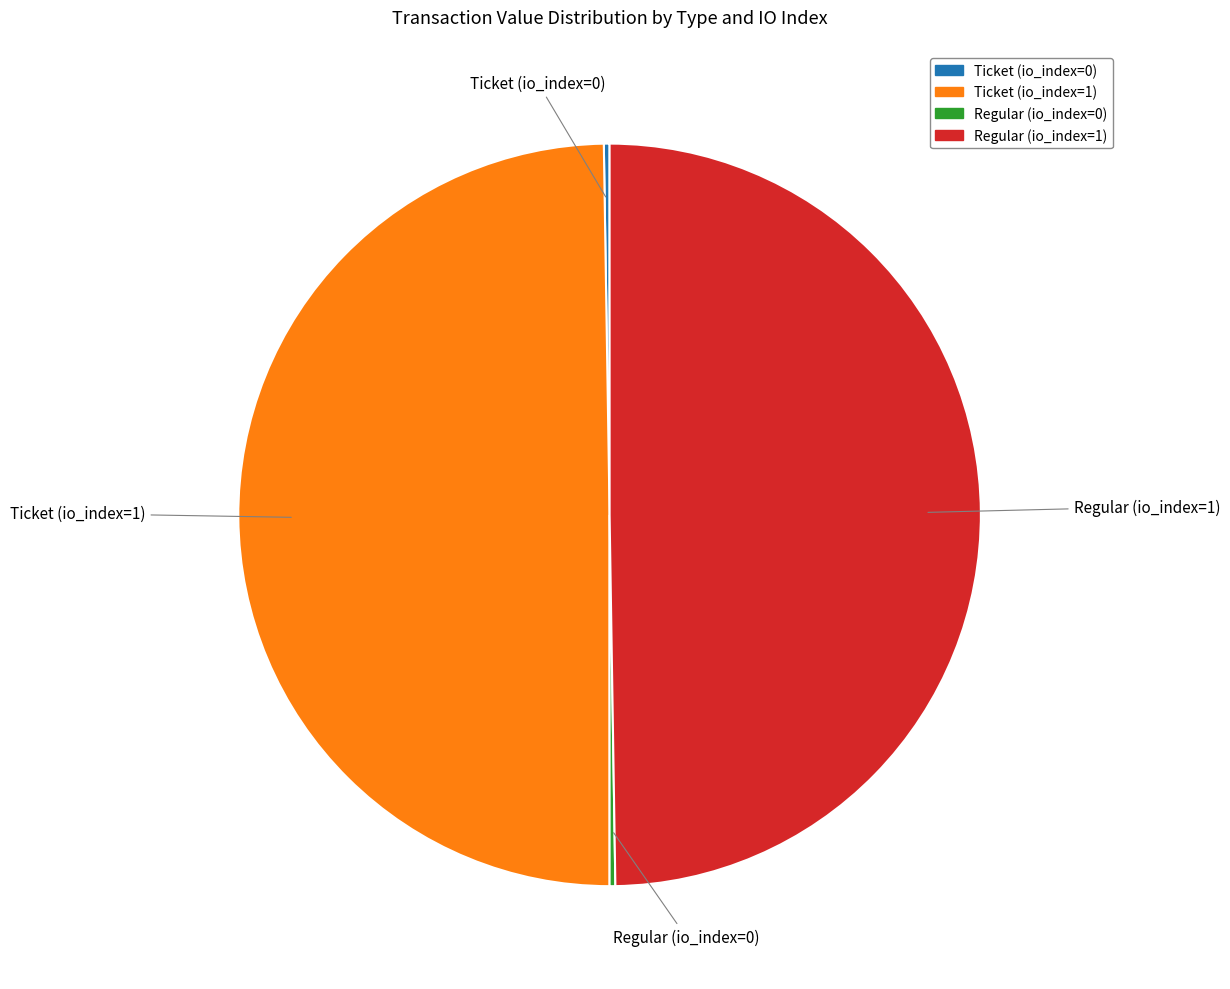

The Regular (io_index=1) slice represents 38% of the pie. True or false?

False